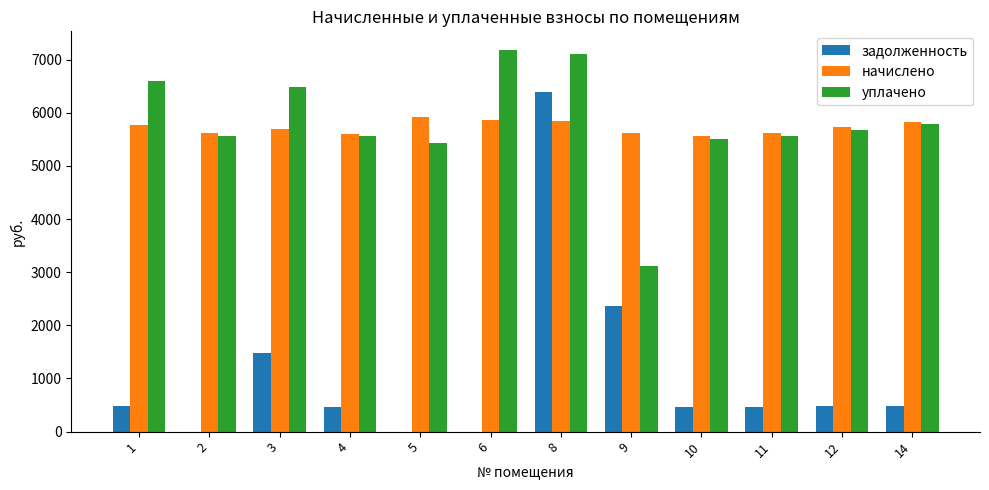

What are all the series names shown in the legend?

задолженность, начислено, уплачено